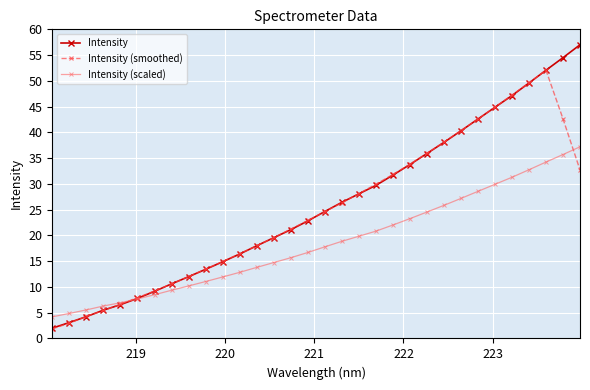

Which series has the largest range (max minus min)?

Intensity